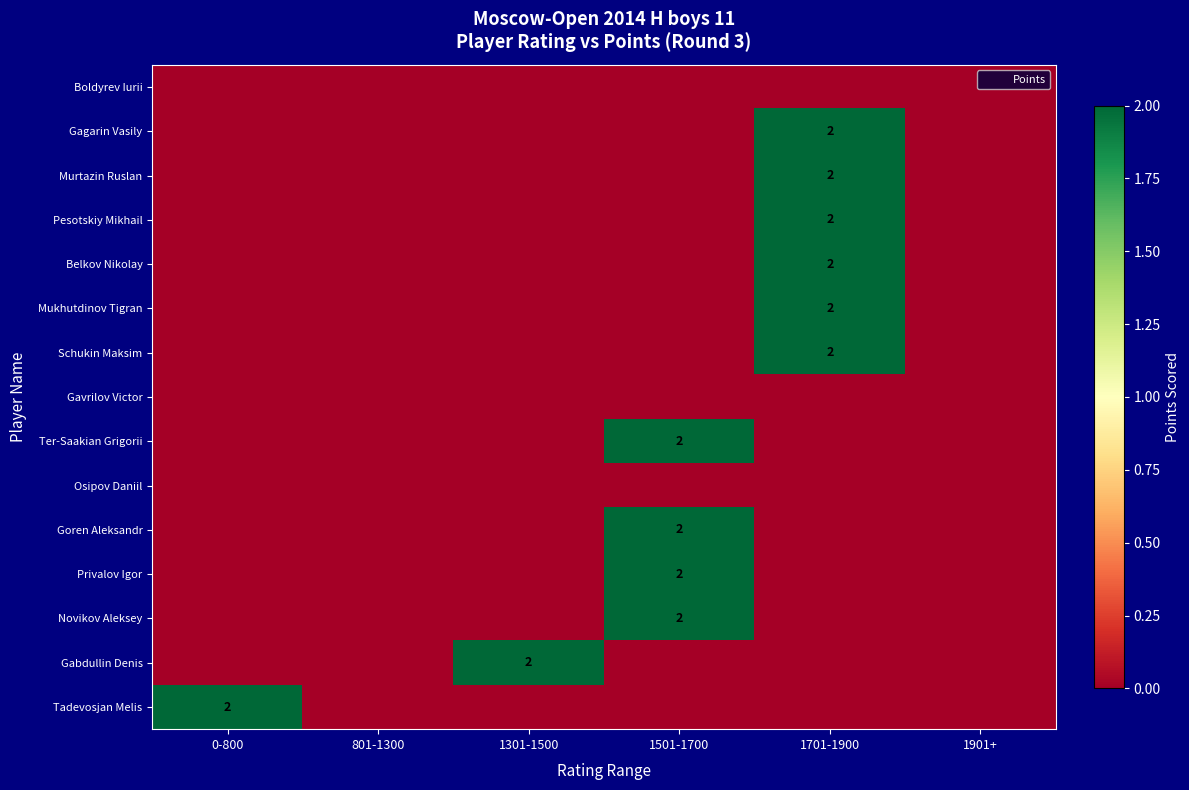

Is it true that Mukhutdinov Tigran equals 1 at 1301-1500?

False